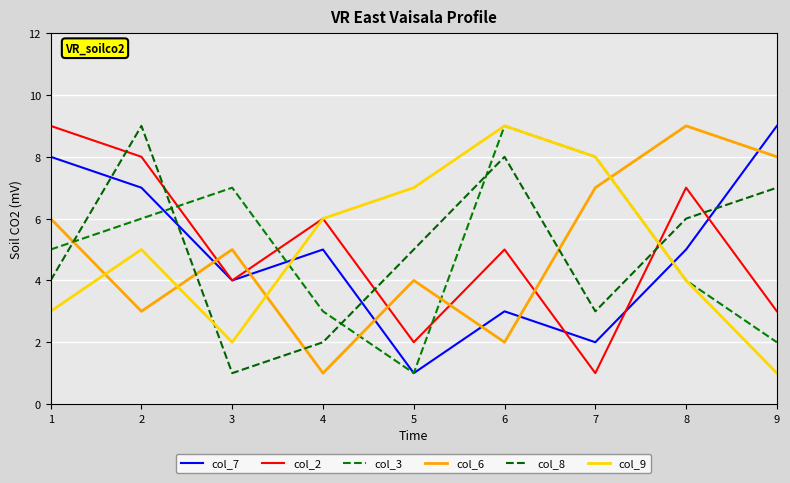

Where is col_8 nearest to the value 5?

5